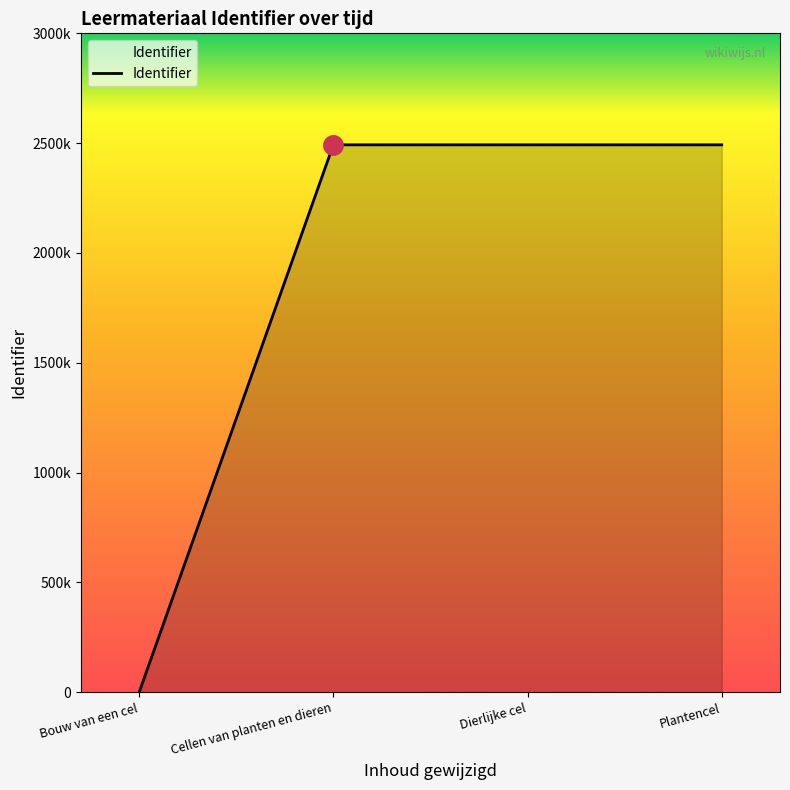

Reading left to right, list all the values displayed in this chart.

Bouw van een cel=0	Cellen van planten en dieren=2492355	Dierlijke cel=2492340	Plantencel=2492344